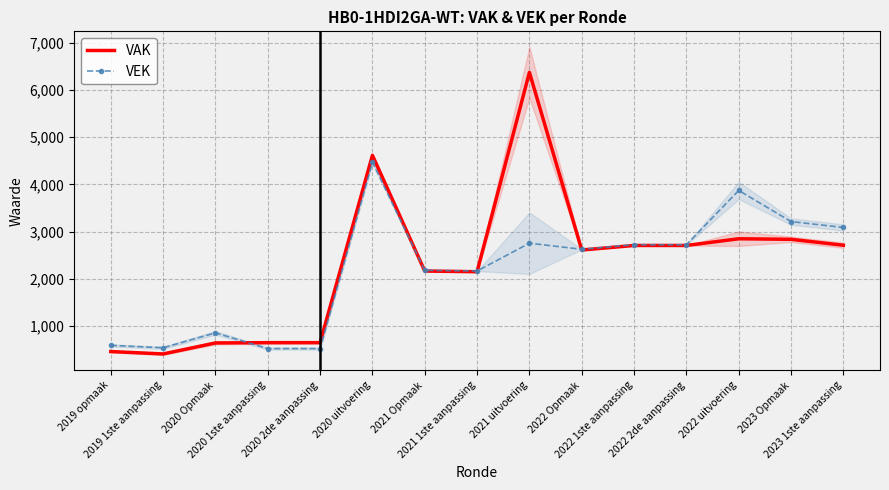

At which category does VEK reach its first local peak?

2020 Opmaak